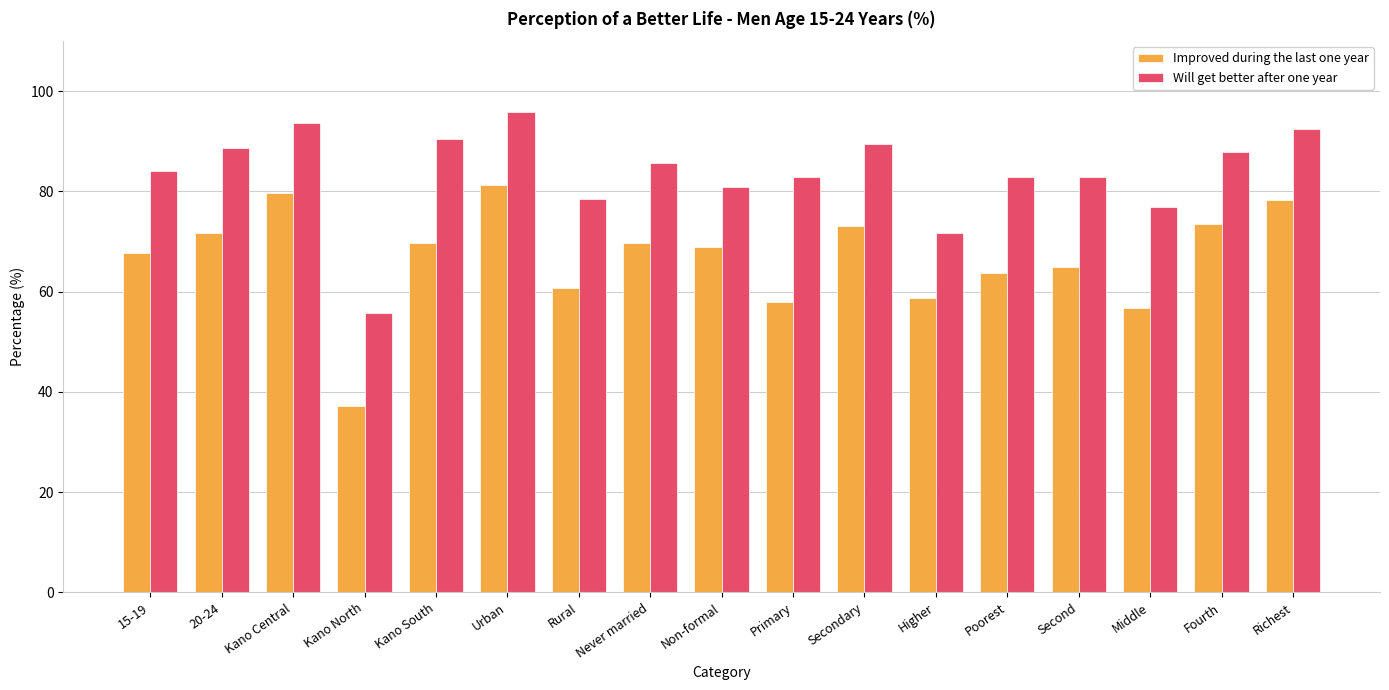

Rank the series by their average value, from highest to lowest.

Will get better after one year, Improved during the last one year